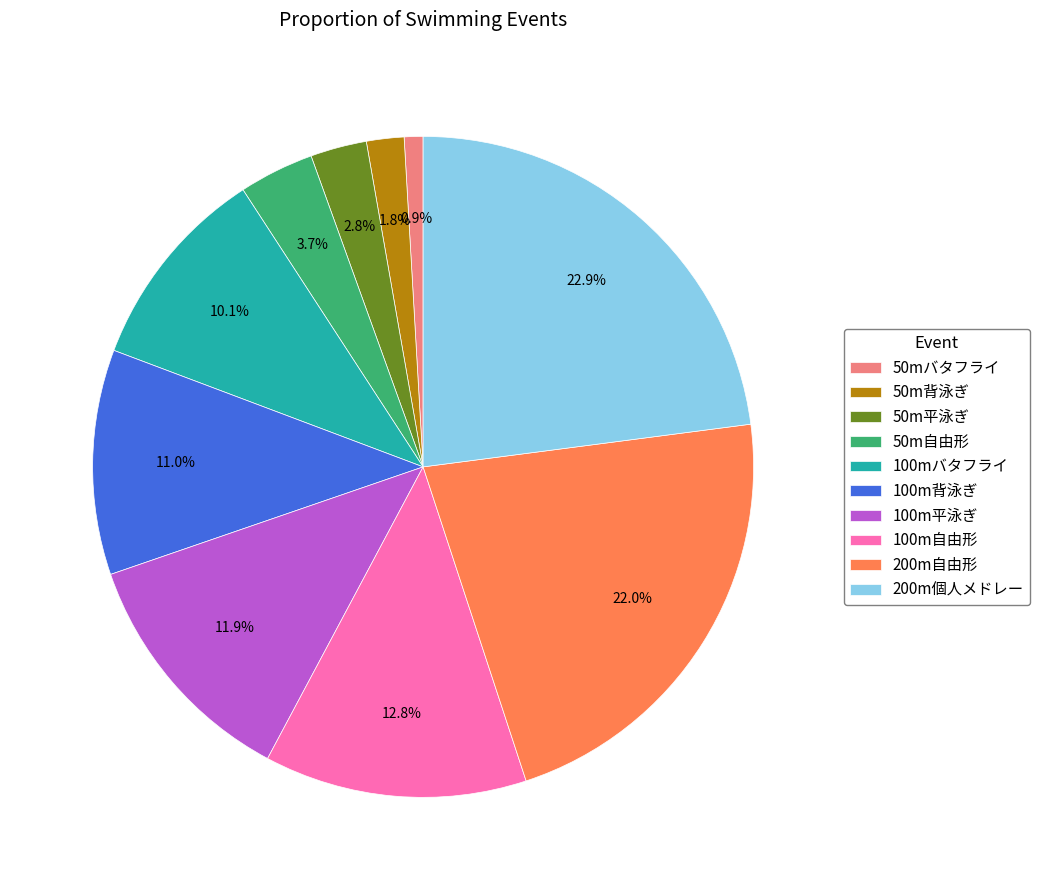

Does any single category account for the majority?

No